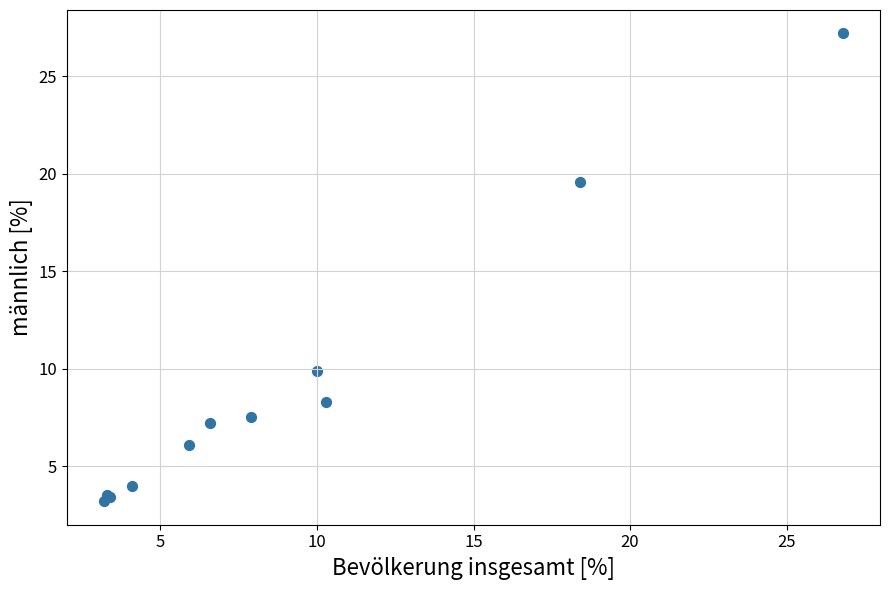

What Y value in the scatter plot is closest to 15?

19.6